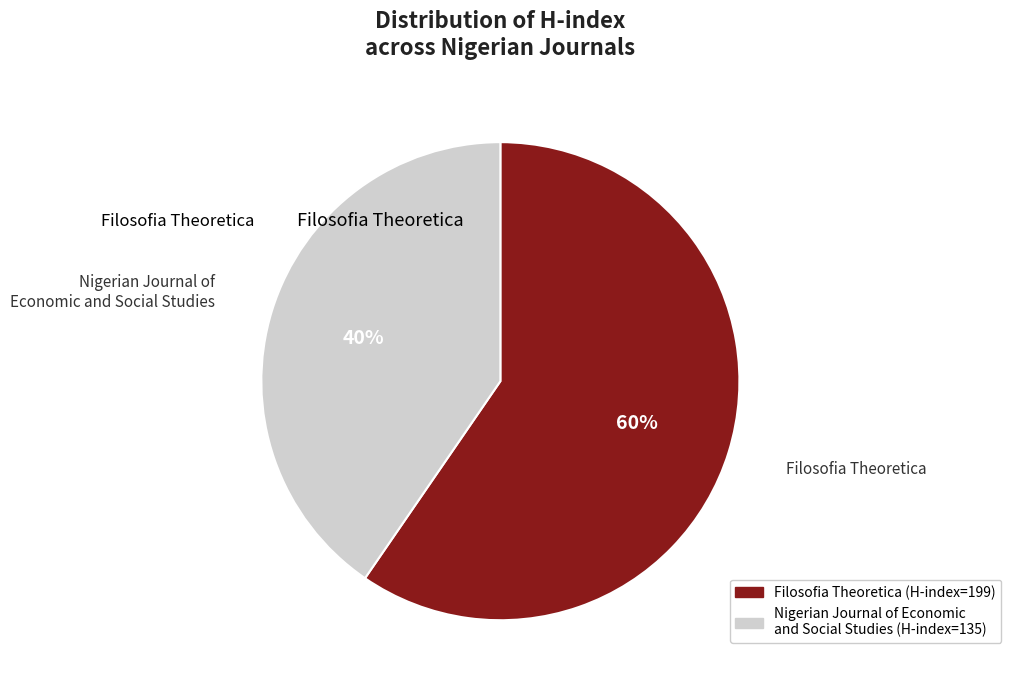

To the nearest percent, what is the combined percentage of Nigerian Journal of Economic and Social Studies and Filosofia Theoretica?

100%